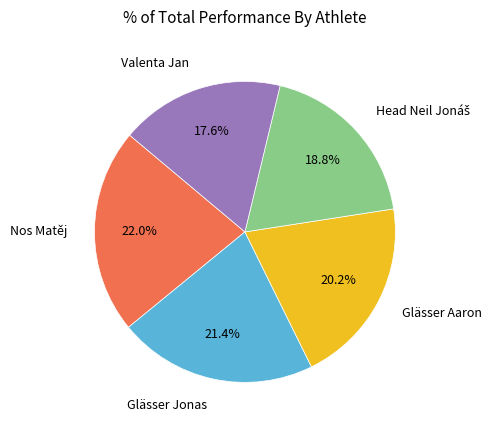

Does any single category account for the majority?

No